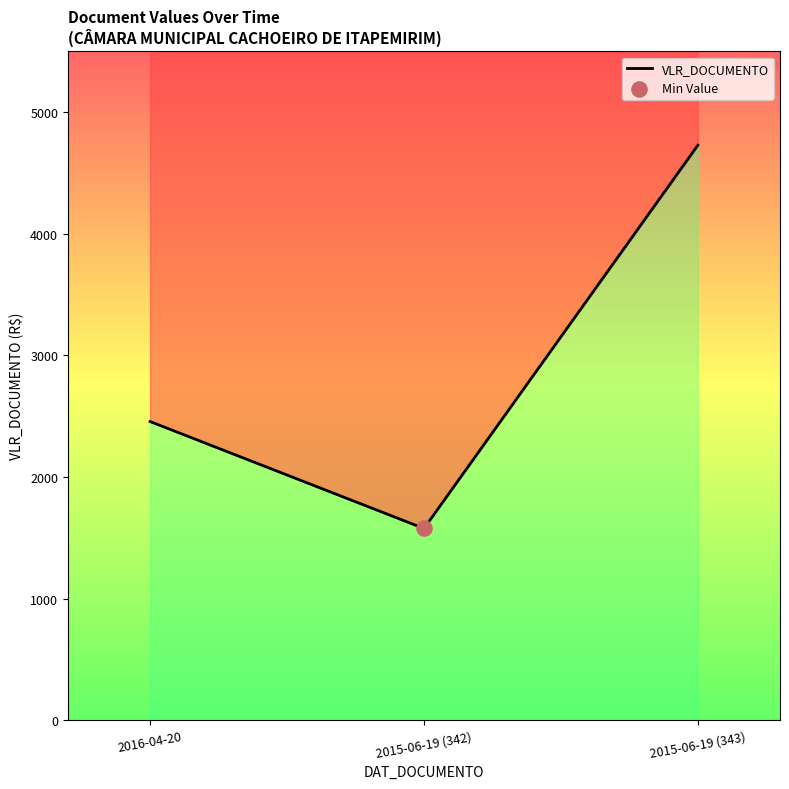

What is the change in value from 2016-04-20 to 2015-06-19 (343)?

+2272.3